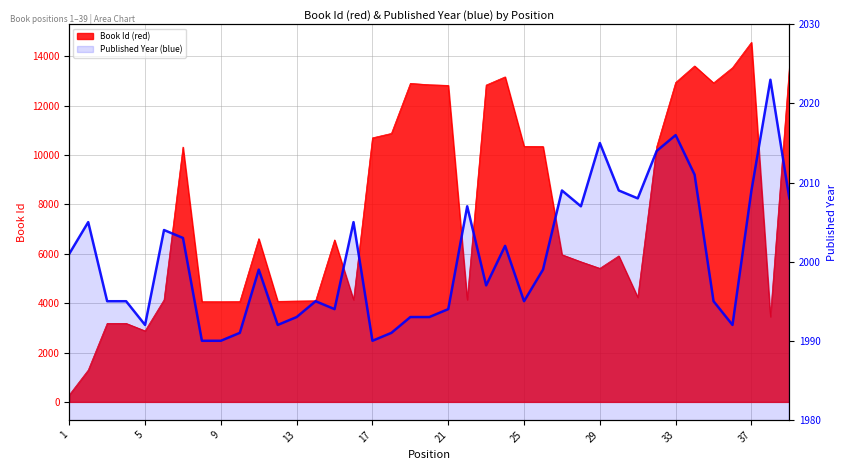

Count the number of categories in the chart.

39